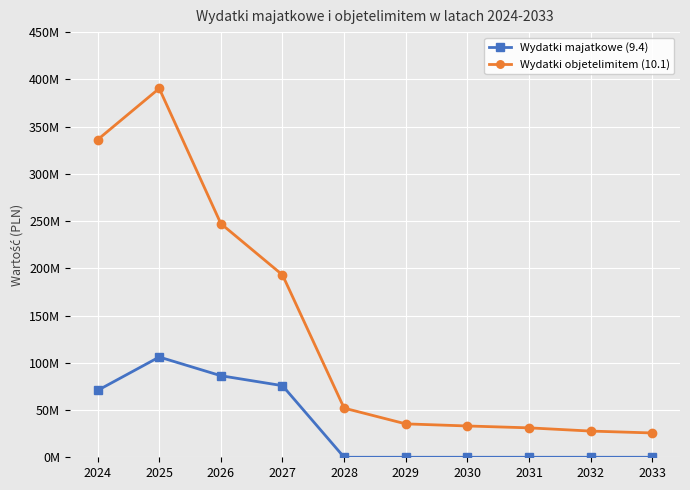

At which category does Wydatki objetelimitem (10.1) reach its first local peak?

2025